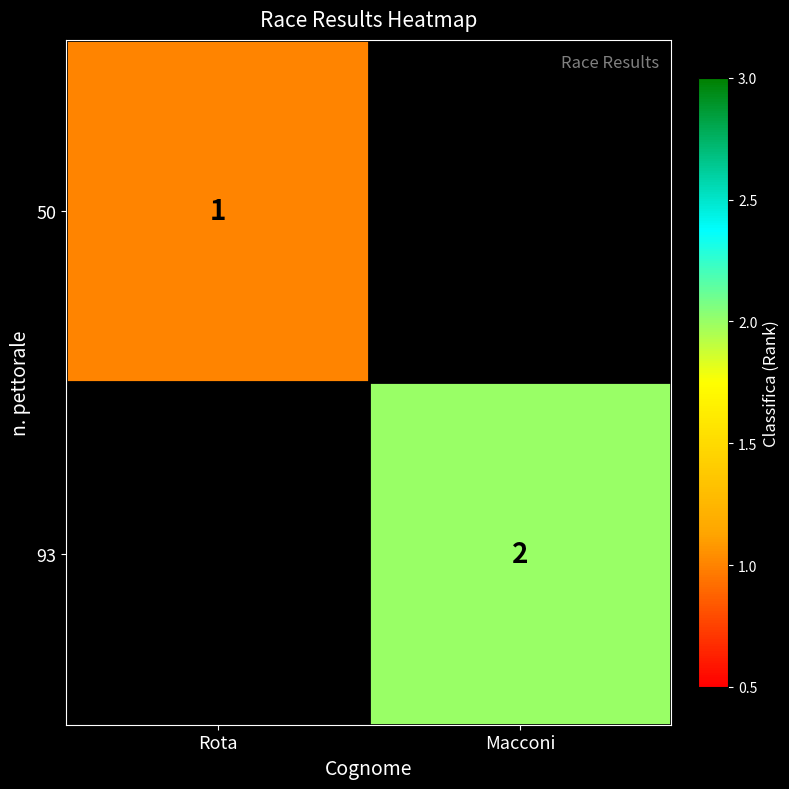

The value of 93 at Macconi is 2. True or false?

True